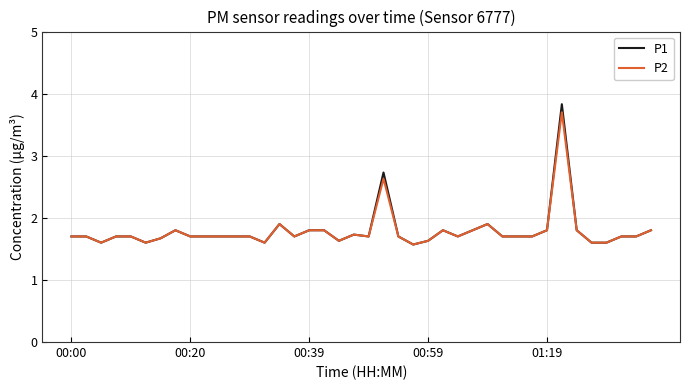

How many distinct data groups are displayed?

2